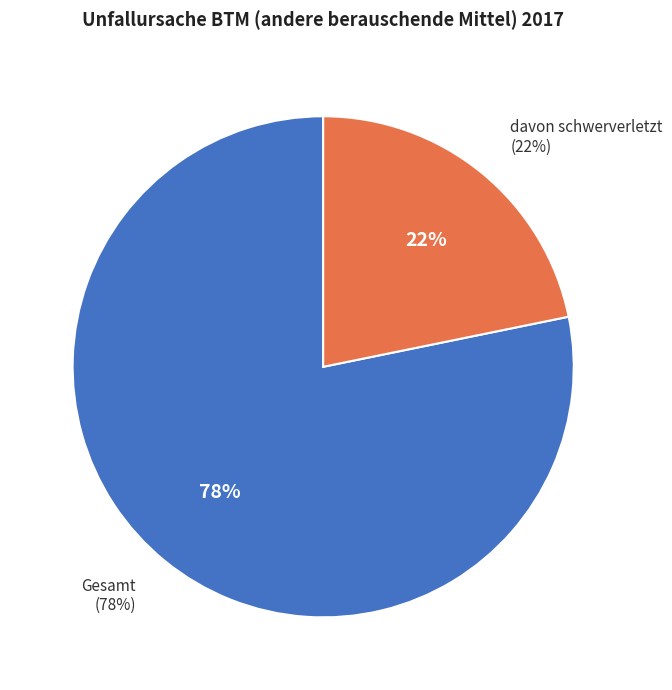

Combined, what portion of the pie is davon schwerverletzt and Gesamt?

100.0%